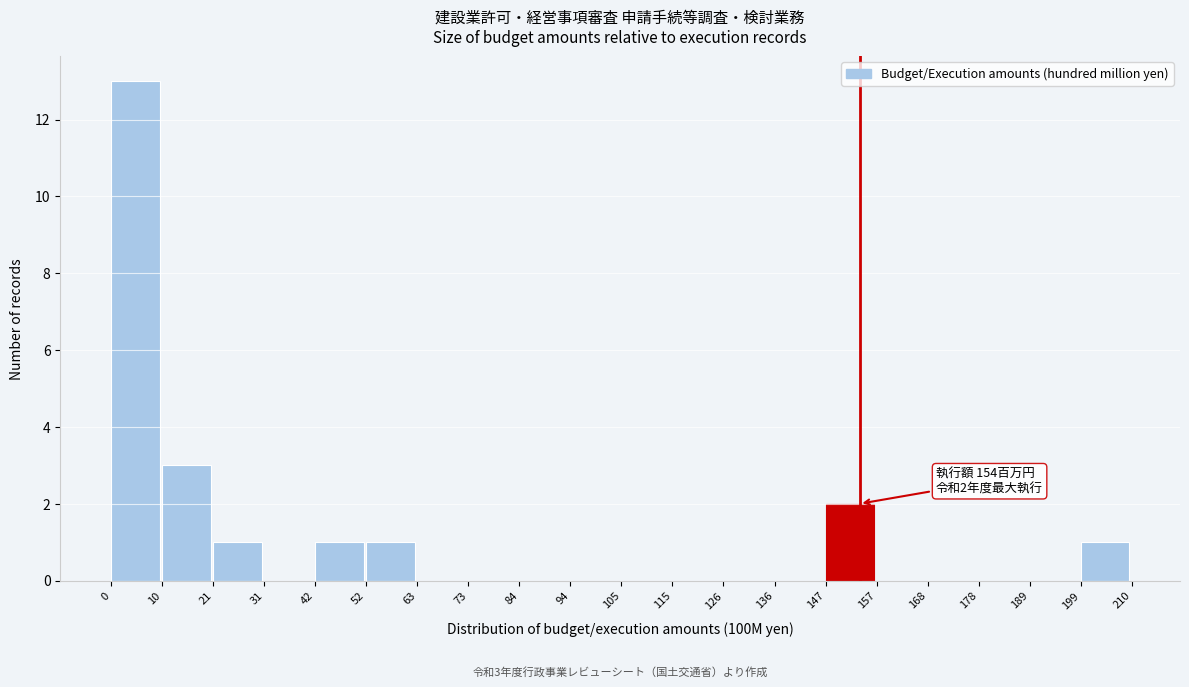

Which range on the x-axis has the tallest bar?

0 to 10